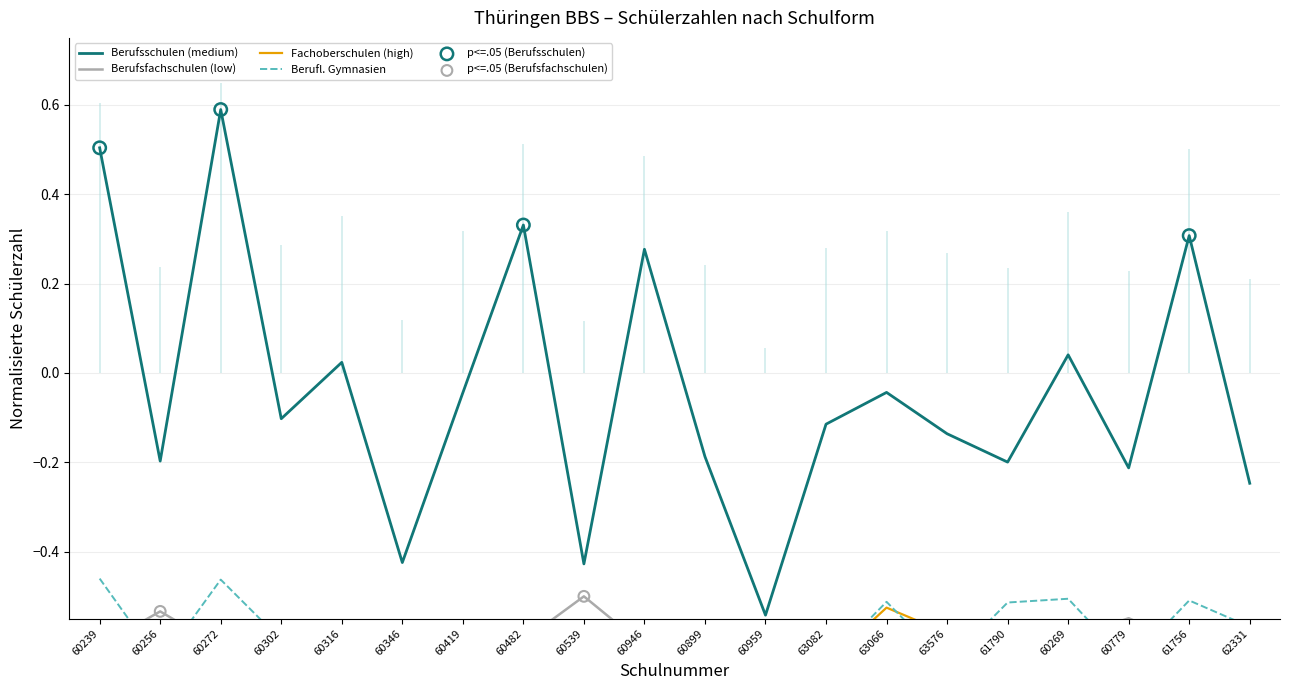

What is the total value across all series at 60316?

-1.9